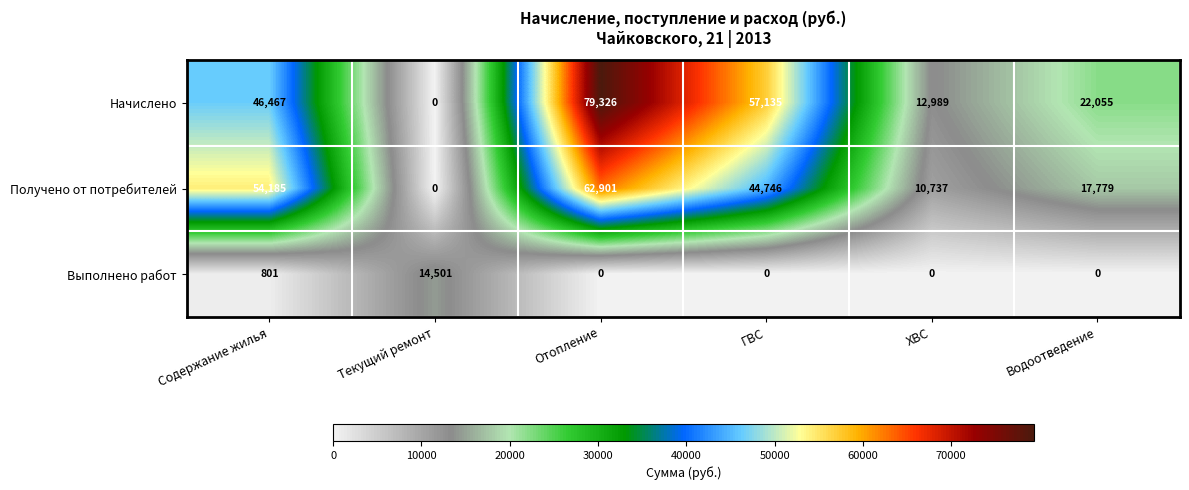

Is the value of Получено от потребителей at Текущий ремонт greater than the value of Начислено at Отопление?

No